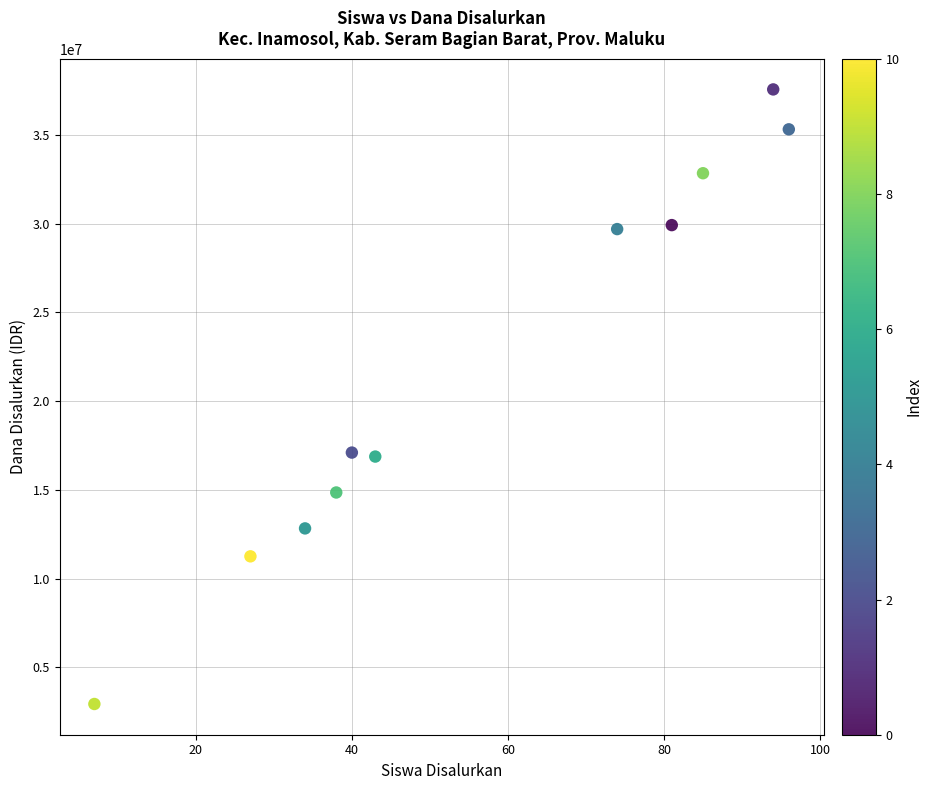

What is the range of X values (max minus min)?

89